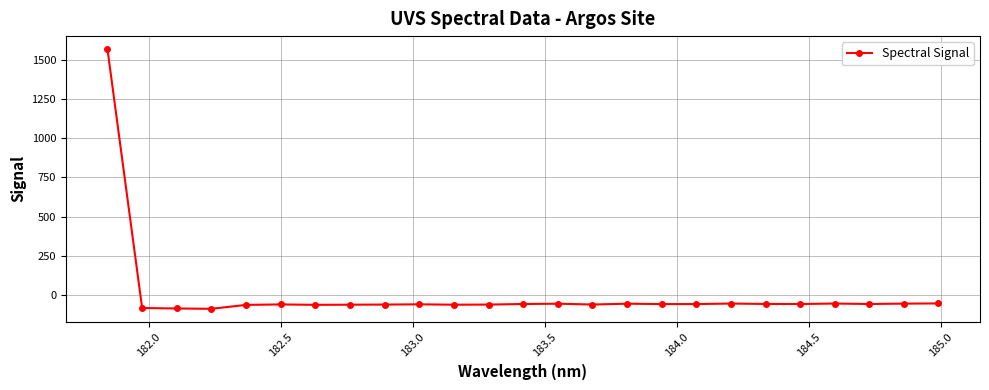

True or false: the data has more than 2 interior local peaks.

True